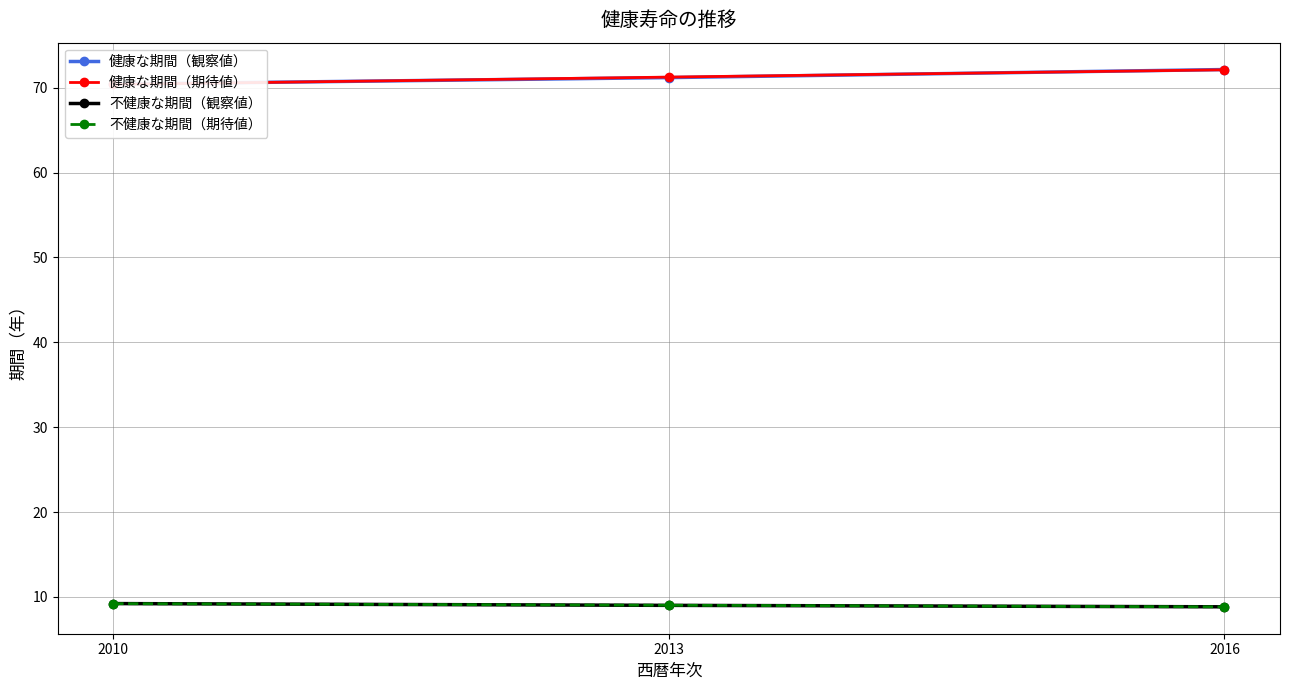

At how many categories does at least one series exceed 29?

3